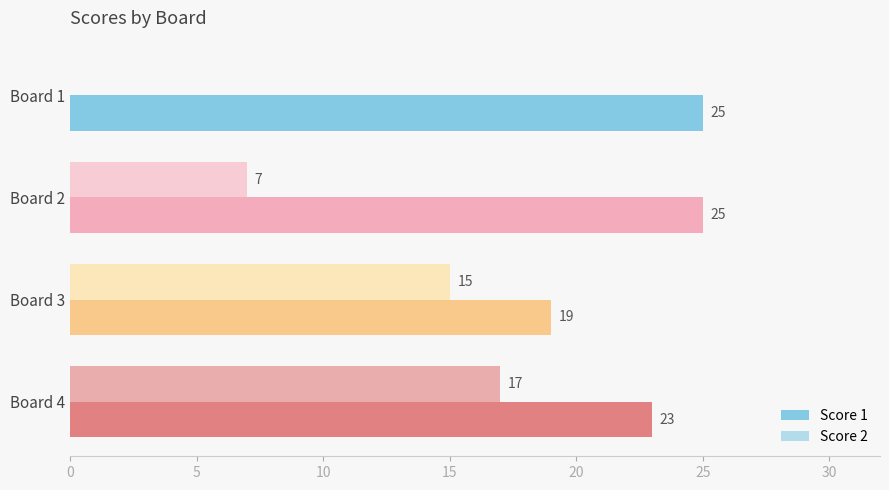

At which label is Score 2 closest to 8?

Board 2